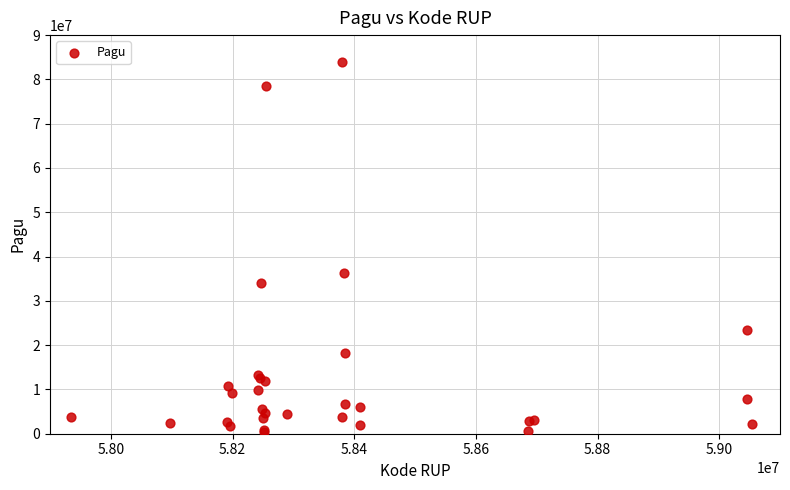

What Y value in the scatter plot is closest to 42200000?

36400000